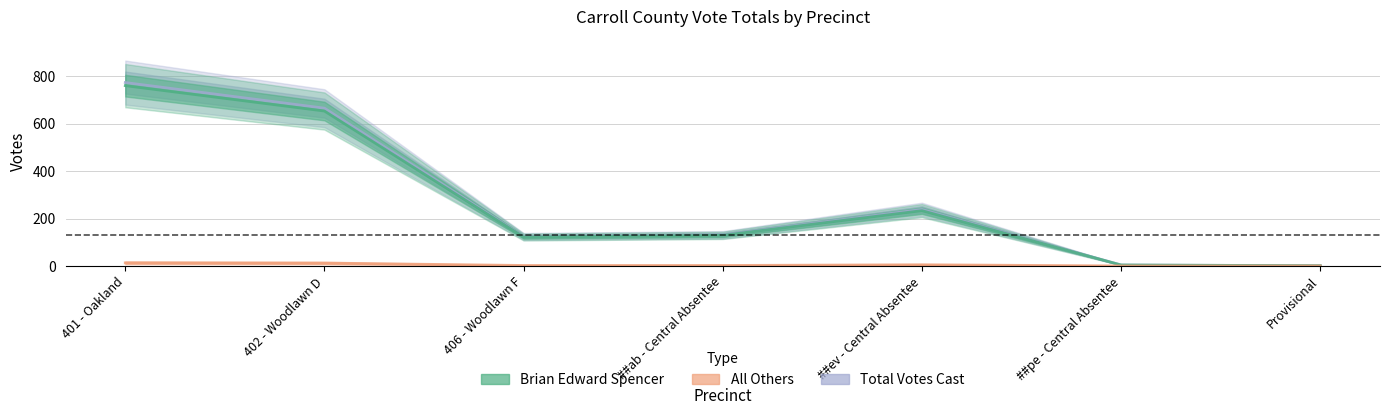

Reading right to left, what are all the values shown in this chart?

Total Votes Cast: 1	4	238	131	124	665	773
Brian Edward Spencer: 1	4	233	129	122	653	760
All Others: 0	0	5	2	2	12	13